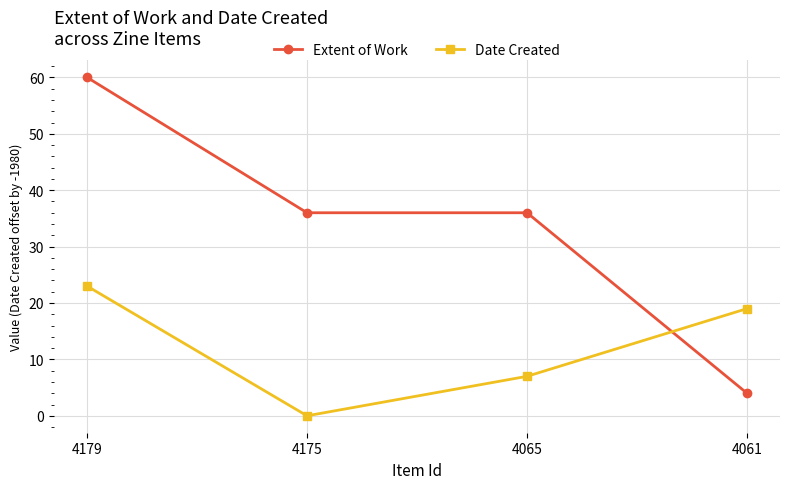

Where does the Date Created series first go above 19?

4179